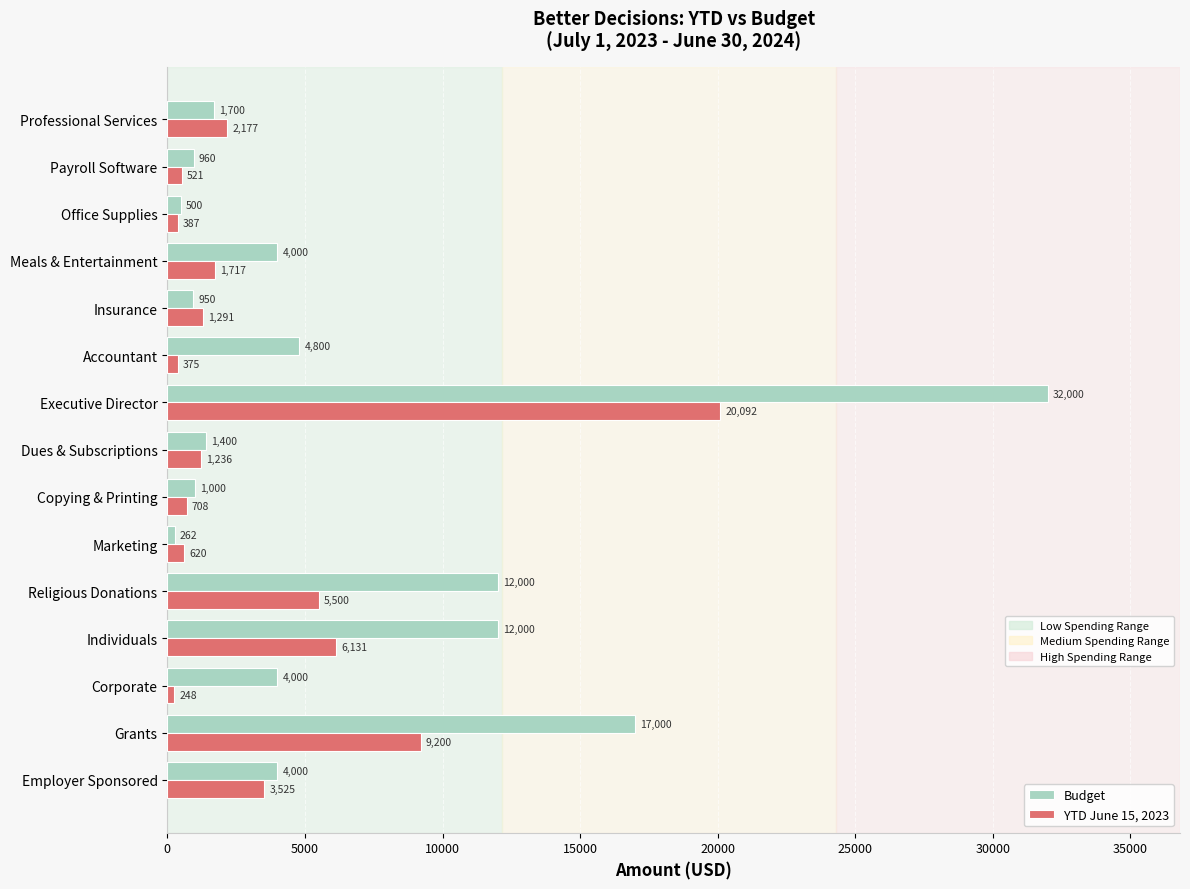

Which category has the lowest value across all series?

Corporate